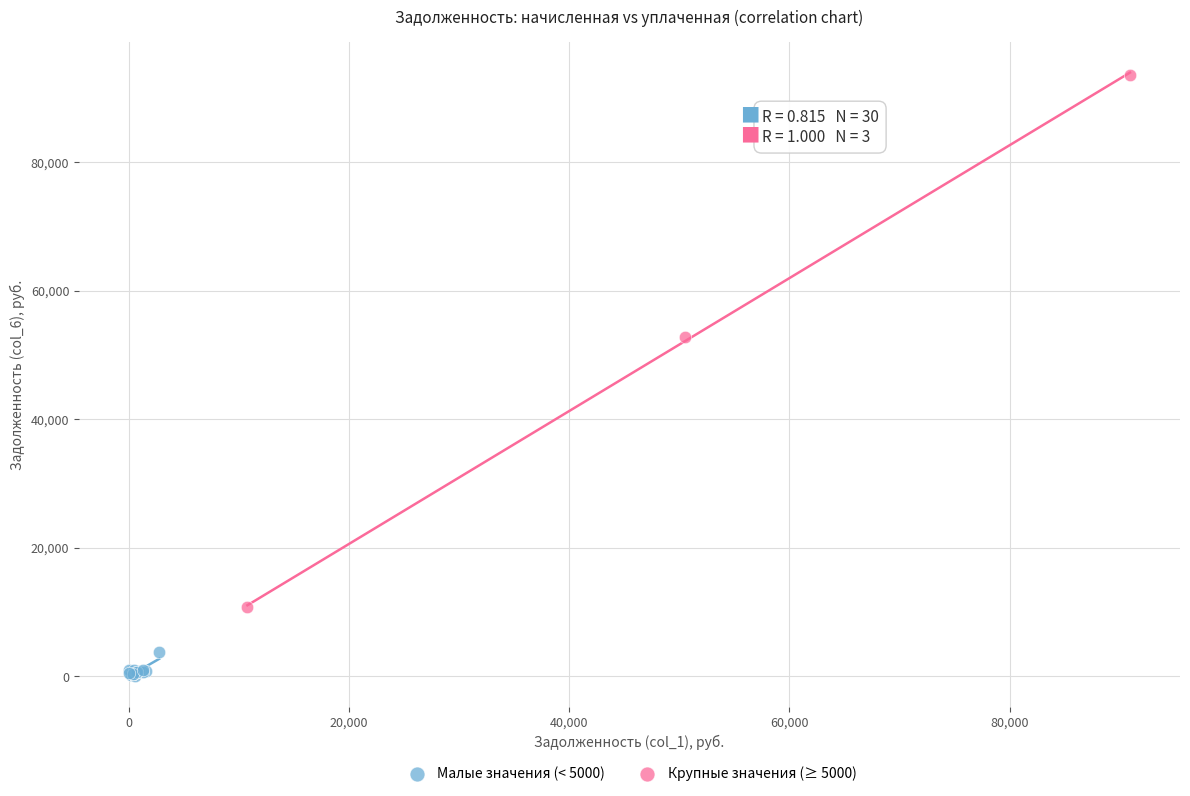

Which series reaches the maximum Y coordinate?

Крупные значения (≥ 5000)